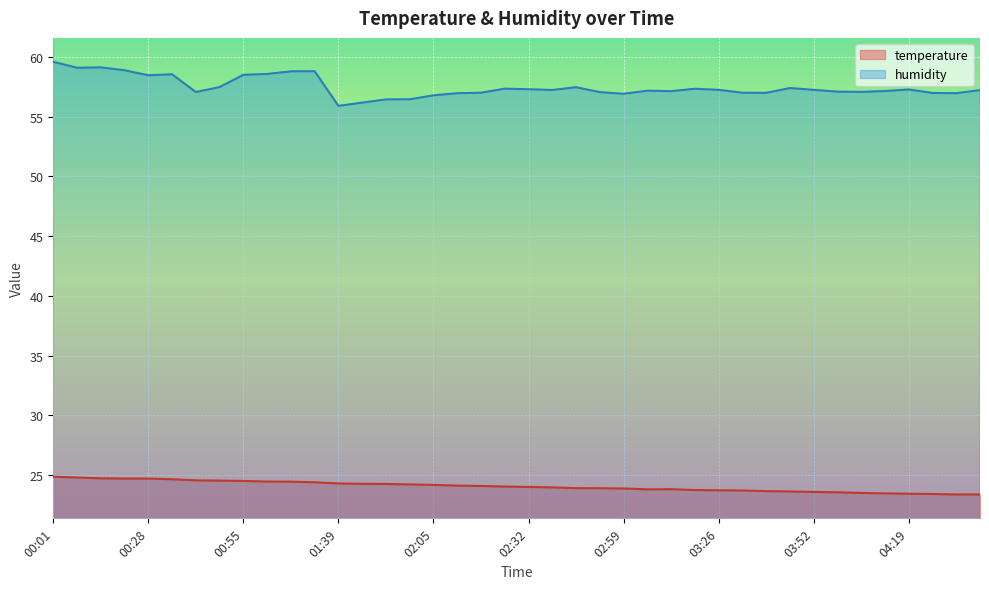

Which has a higher value, 03:59 or 03:52?

03:52